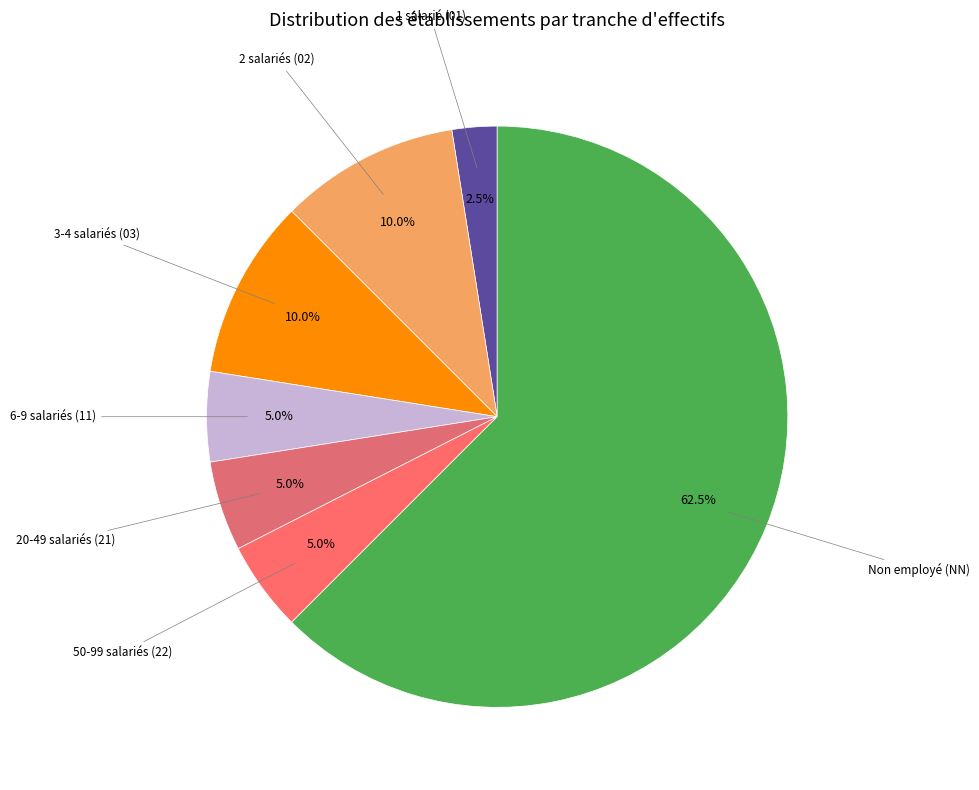

What is the largest slice in the pie chart?

Non employé (NN)